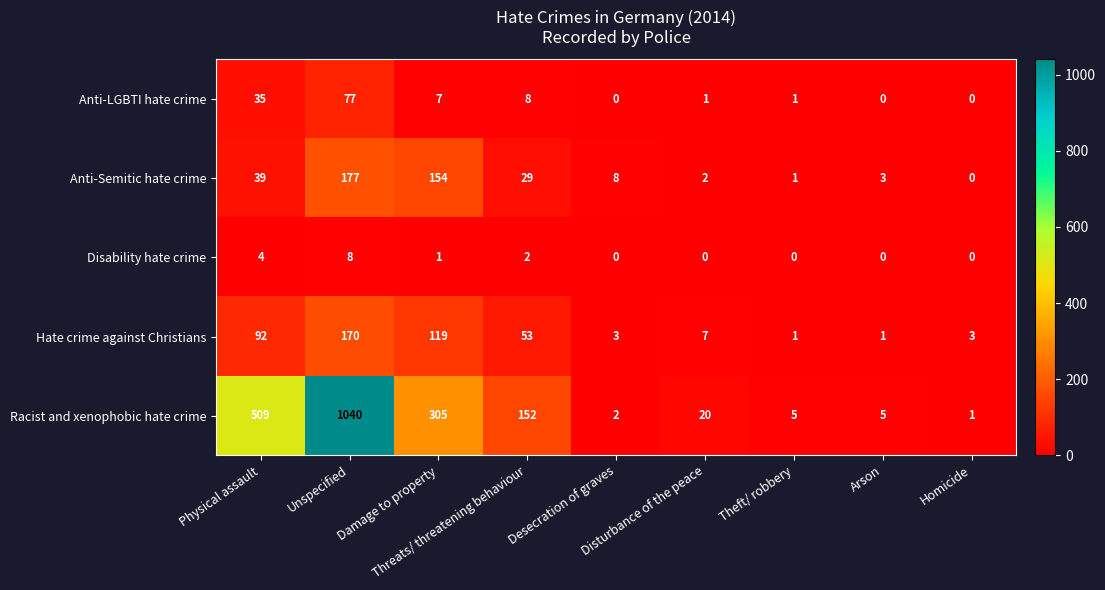

What is the total value across all series at Unspecified?

1472